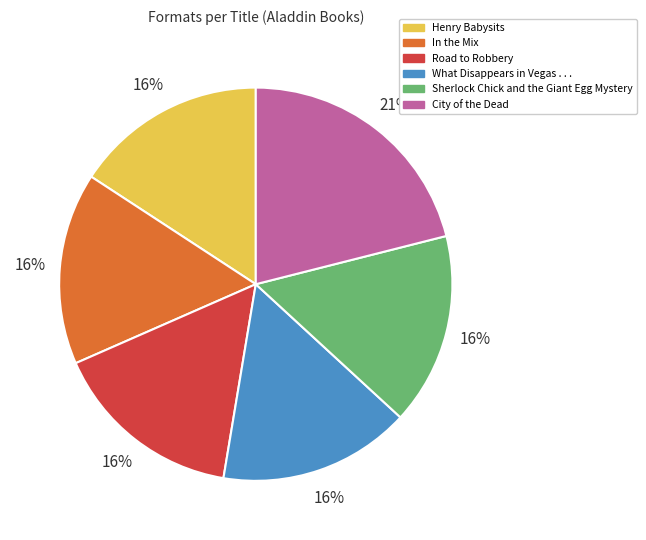

Is there any slice that represents more than half of the pie?

No